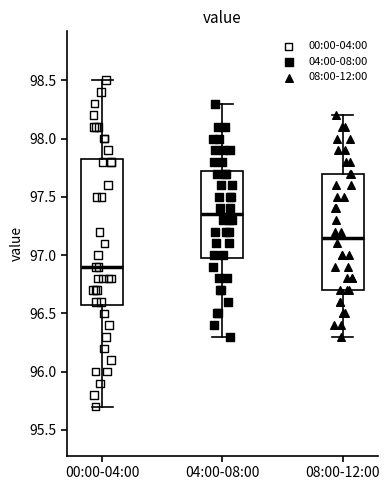

Reading left to right, transcribe this box plot: for each box, give where its median line is, the range the box spans, and where its two whiskers end, as read against the y-axis. The values are not printed on the chart, so give them approximately, as read against the axis.

00:00-04:00: median 96.90, box 96.60 to 97.85, whiskers 95.70 to 98.50
04:00-08:00: median 97.35, box 97.00 to 97.75, whiskers 96.30 to 98.30
08:00-12:00: median 97.15, box 96.70 to 97.70, whiskers 96.30 to 98.20